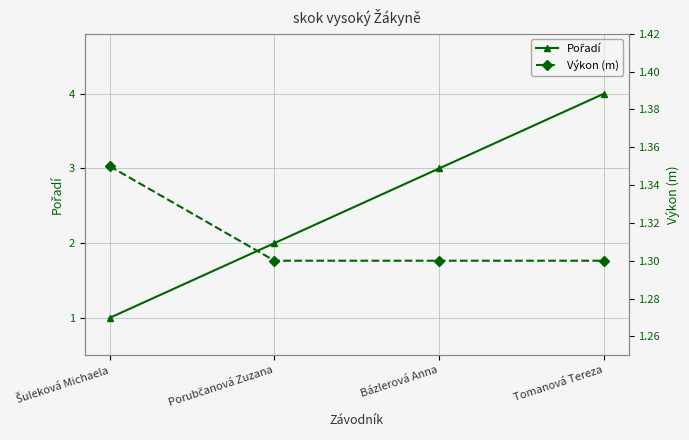

Reading right to left, what are all the values shown in this chart?

Pořadí: Tomanová Tereza=4.0	Bázlerová Anna=3.0	Porubčanová Zuzana=2.0	Šuleková Michaela=1.0
Výkon (m): Tomanová Tereza=1.3	Bázlerová Anna=1.3	Porubčanová Zuzana=1.3	Šuleková Michaela=1.4